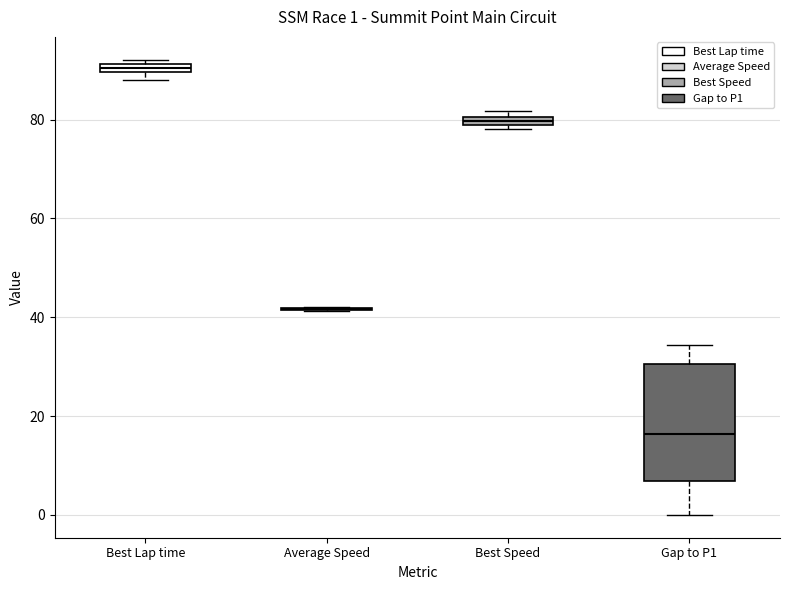

Comparing the boxes themselves (not the whiskers), which one is the tallest?

Gap to P1